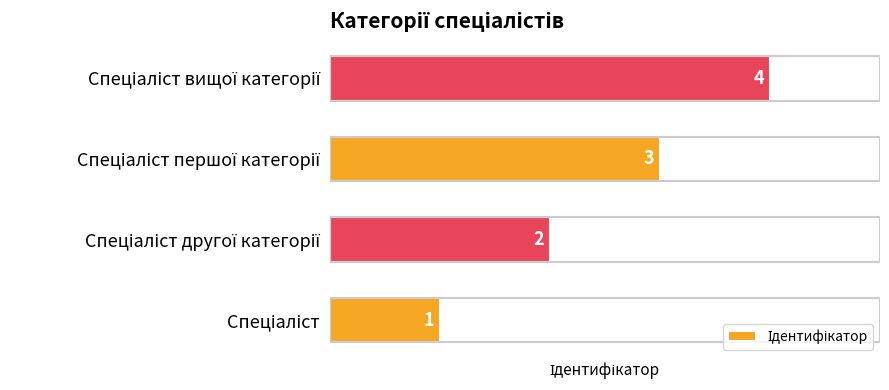

Count the number of data series in this chart.

1